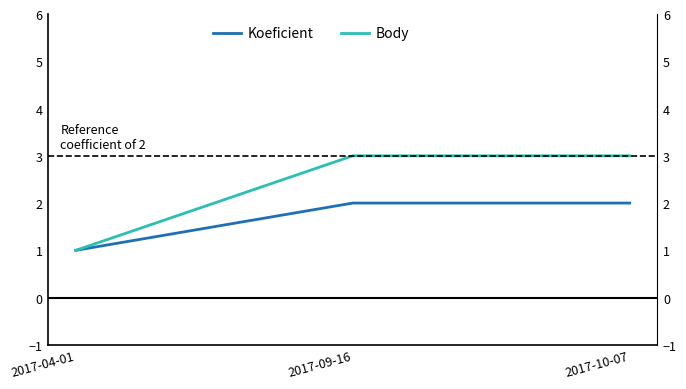

Reading left to right, list all the values displayed in this chart.

Koeficient: 1	2	2
Body: 1	3	3